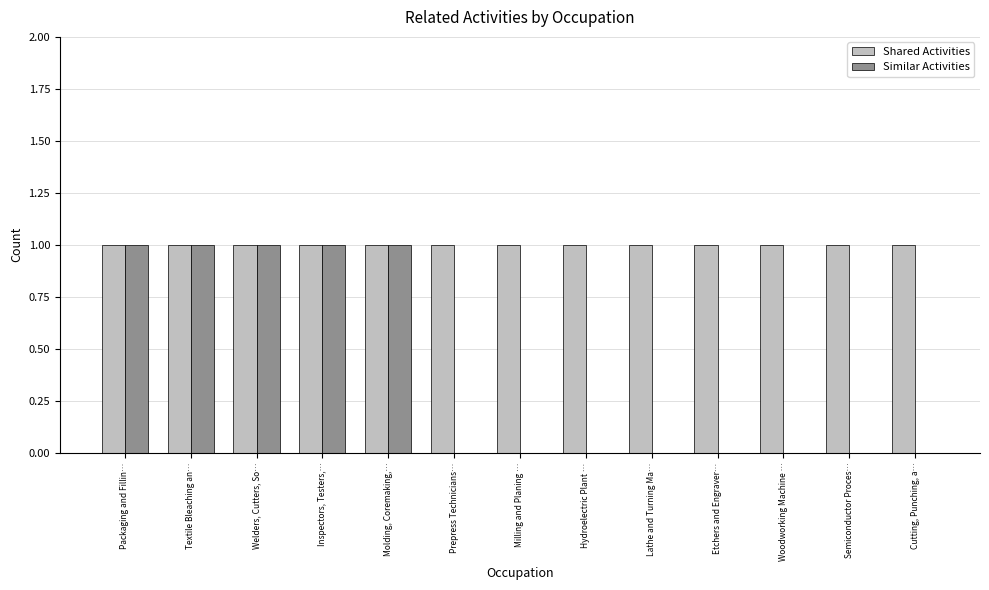

True or false: Shared Activities has a value of 1 at Milling and Planing ….

True